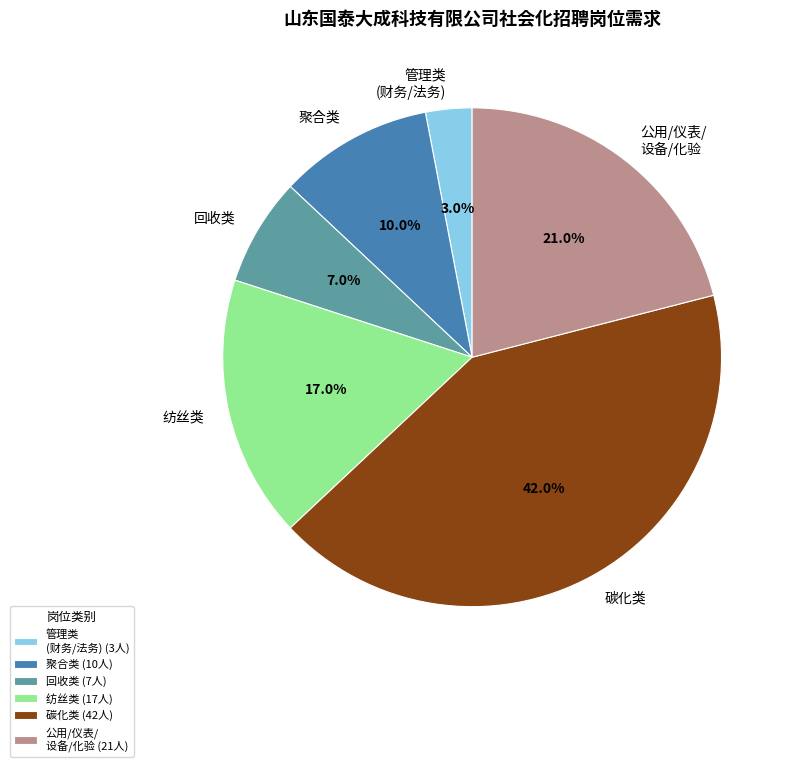

Do 管理类 (财务/法务) and 纺丝类 together represent more than half of the pie?

No